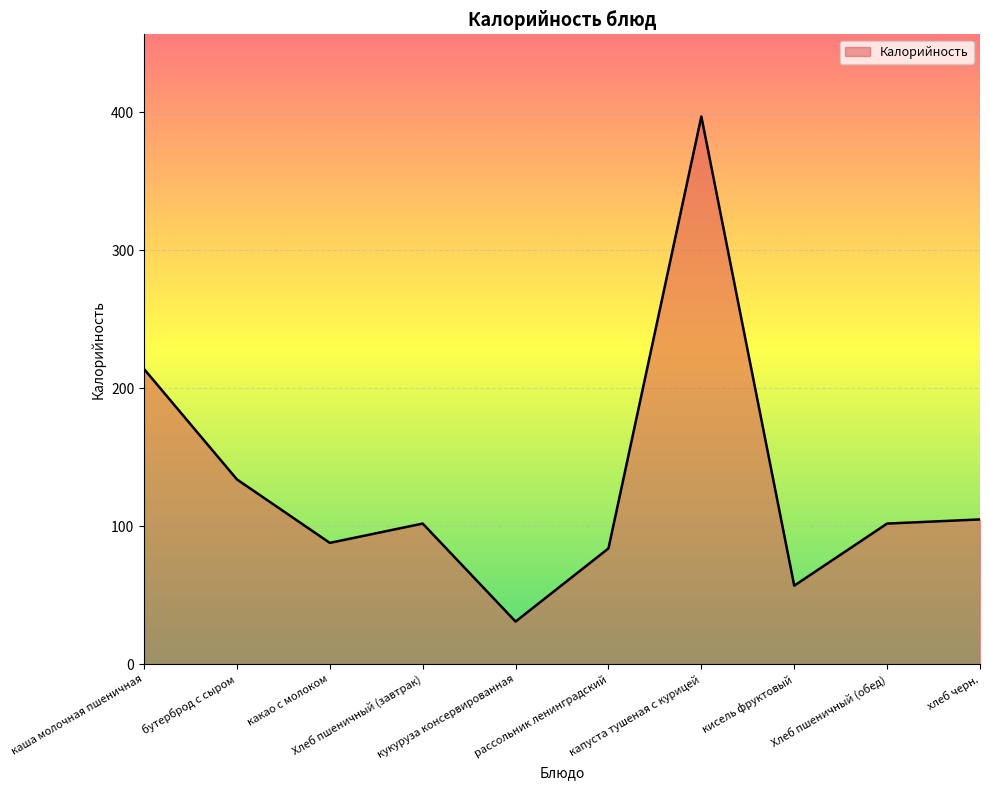

What is the sum of all values?

1314